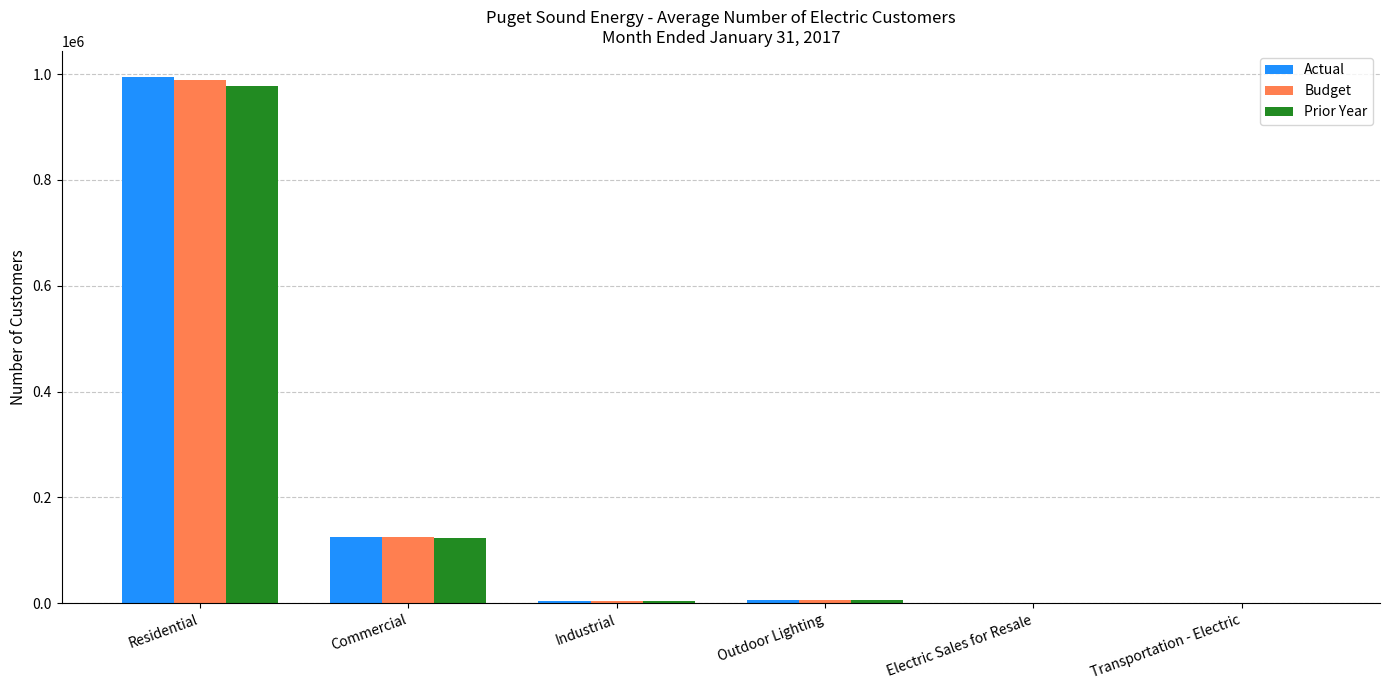

What is the greatest value displayed?

993955